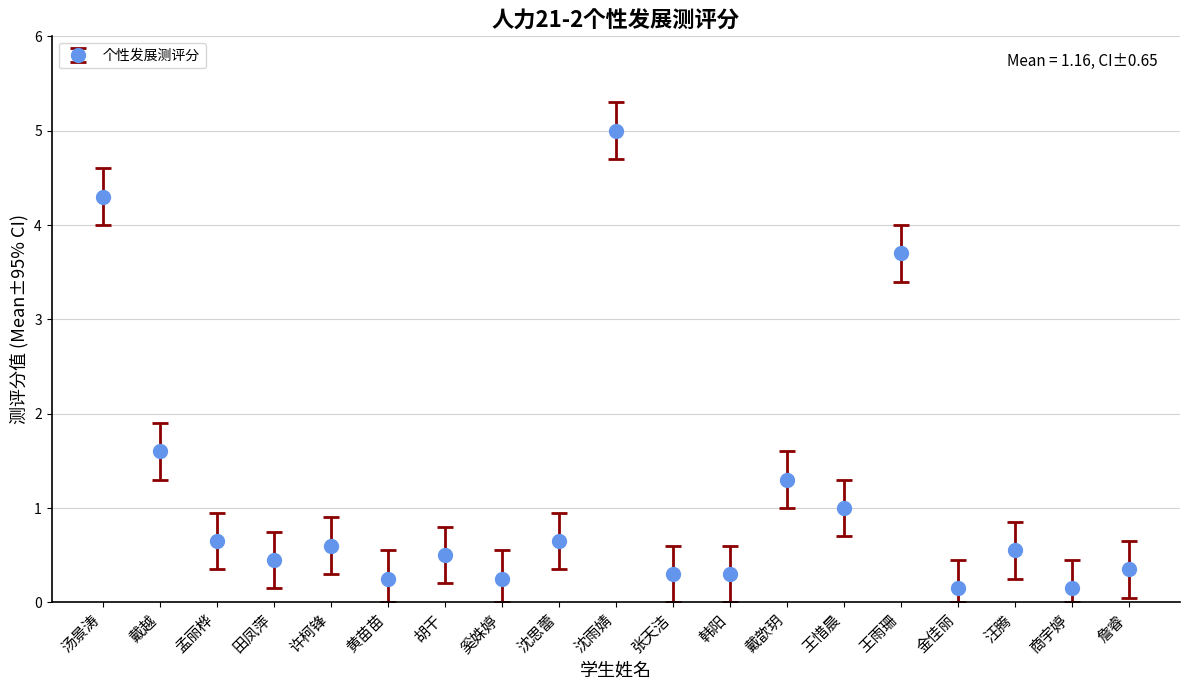

What is the greatest value displayed?

5.0